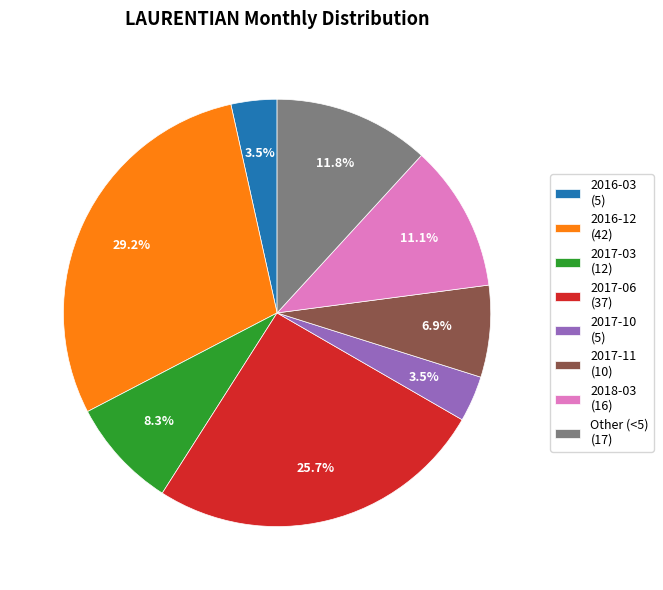

Which slice is the largest?

2016-12 (42)